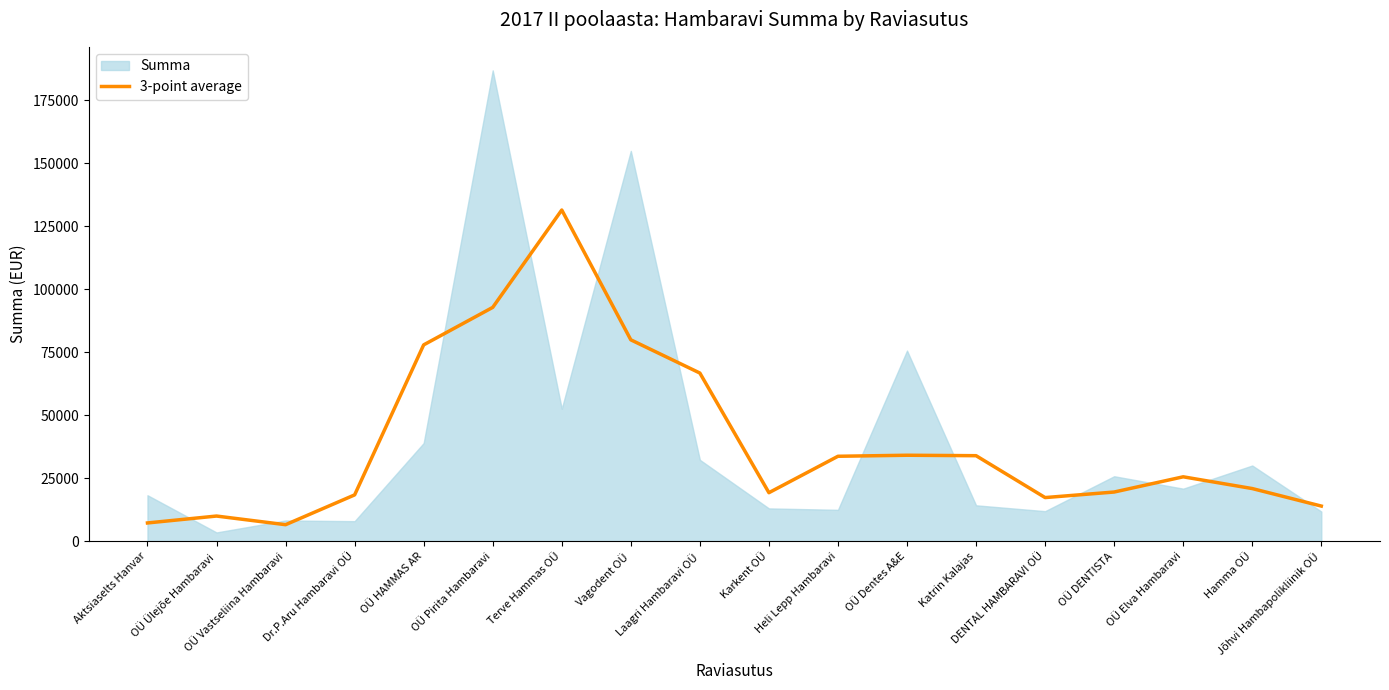

What is the minimum value for 3-point average?

6548.0